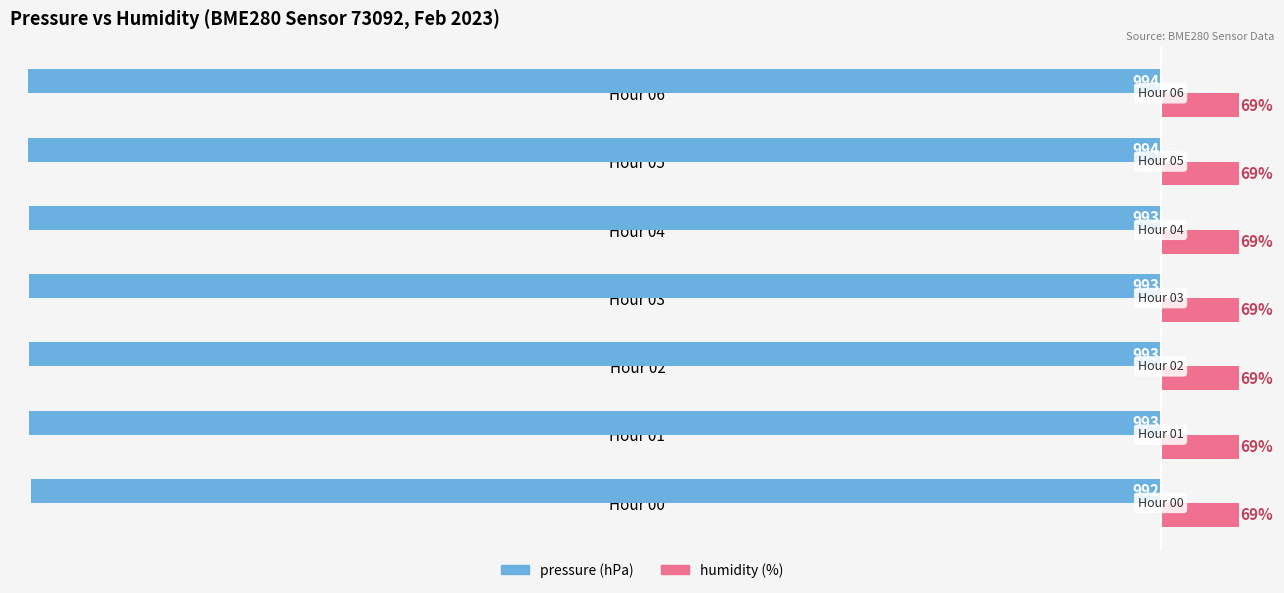

At which category is the sum across all series the highest?

Hour 00